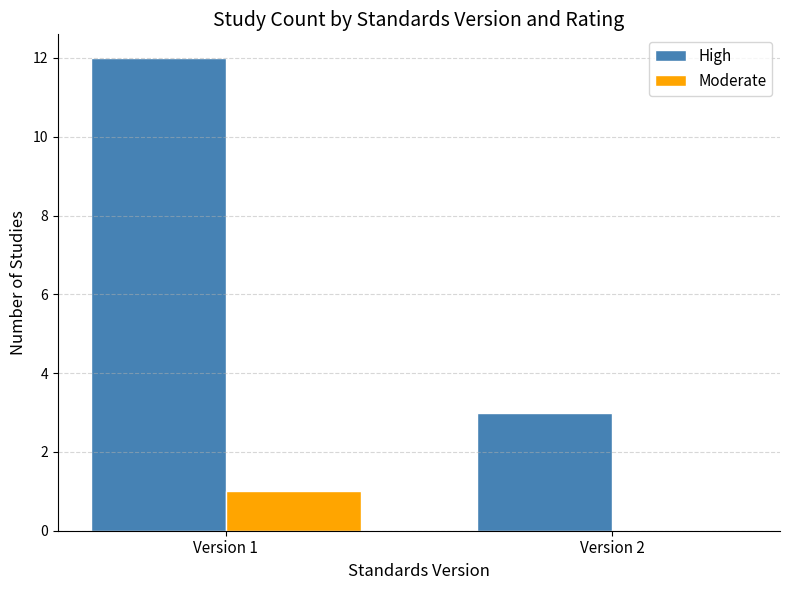

The High series shows 3 at Version 2. True or false?

True